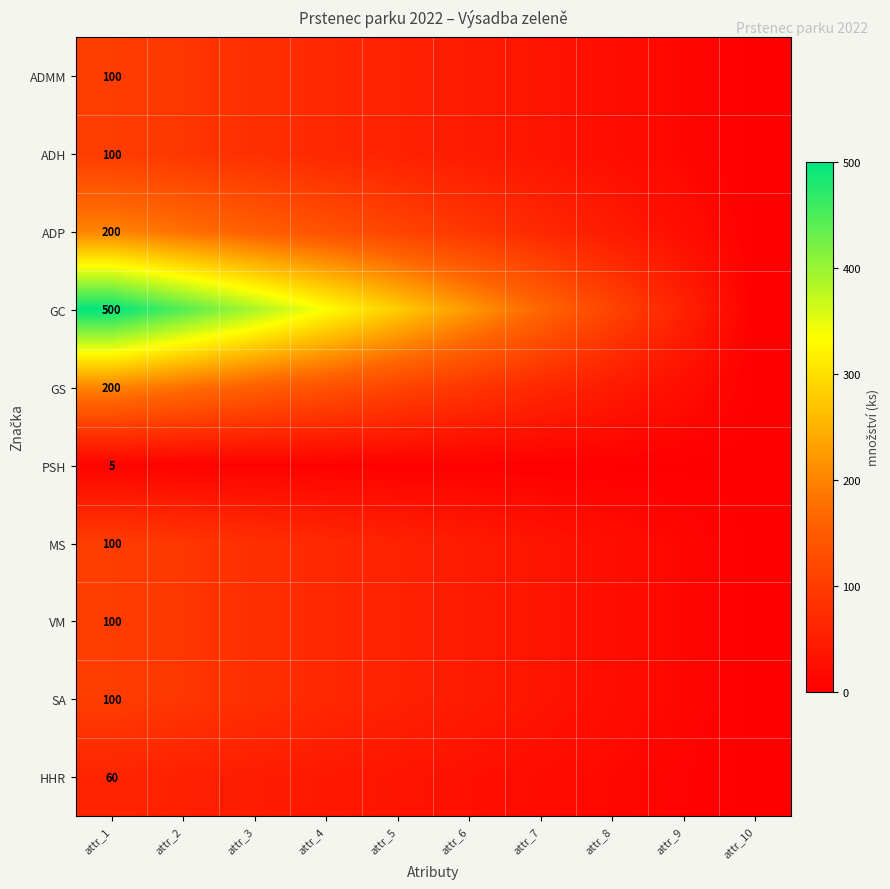

Which label corresponds to the largest value in the chart?

attr_1